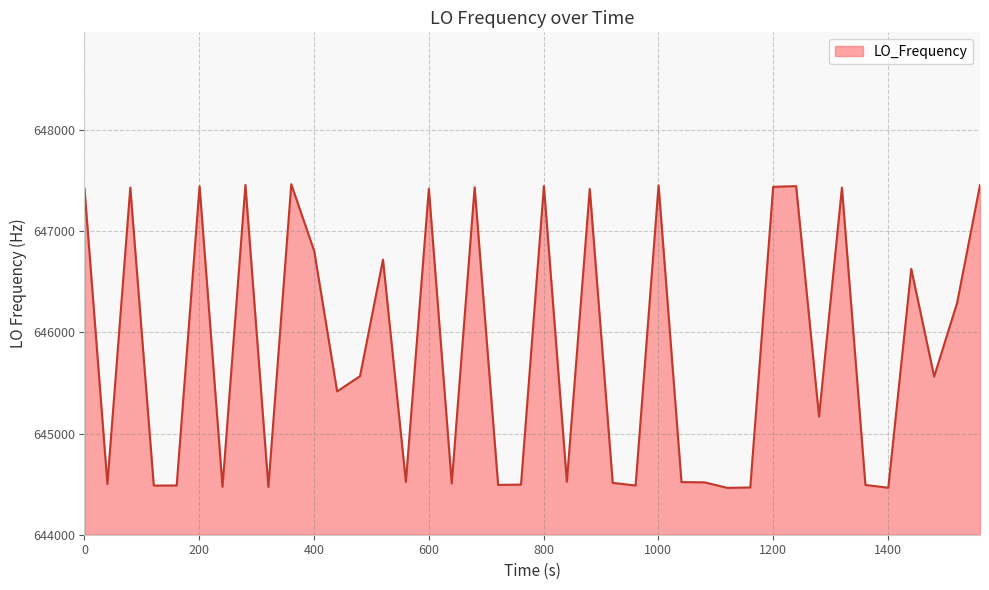

What is the smallest value displayed?

644463.0